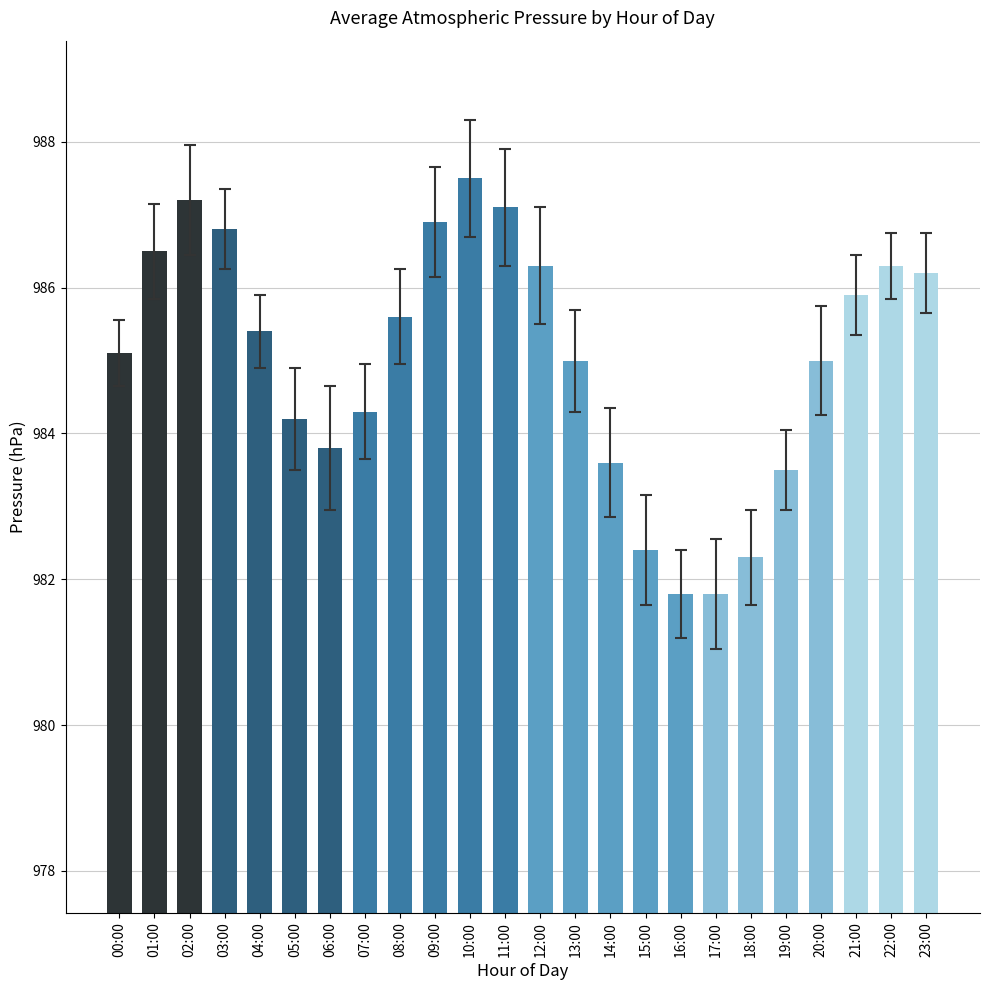

What is the greatest value displayed?

987.5